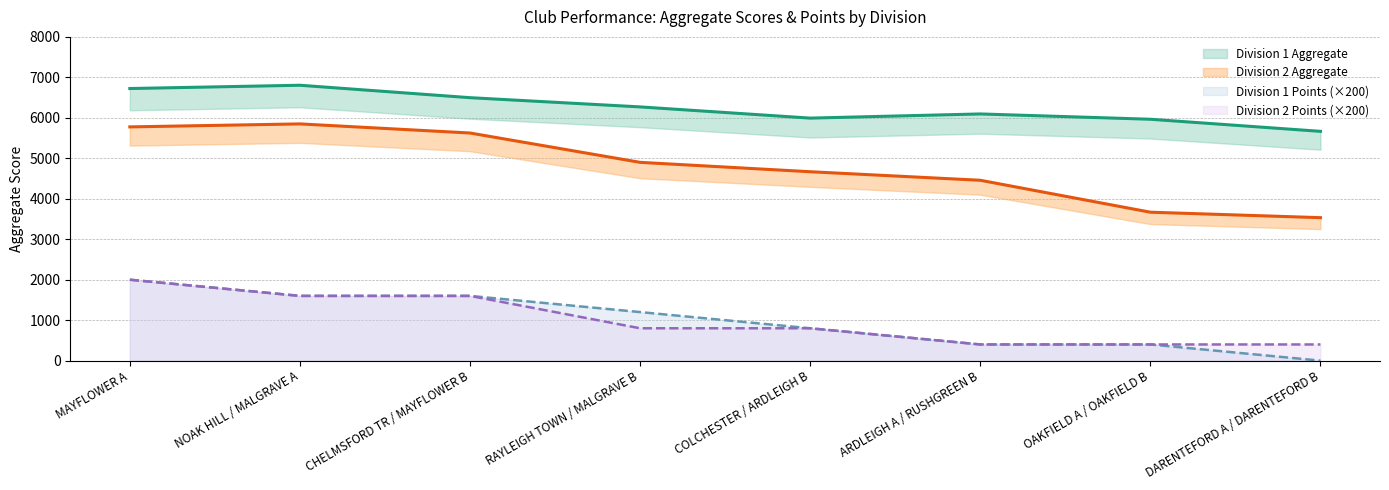

At which category is the sum across all series the highest?

MAYFLOWER A